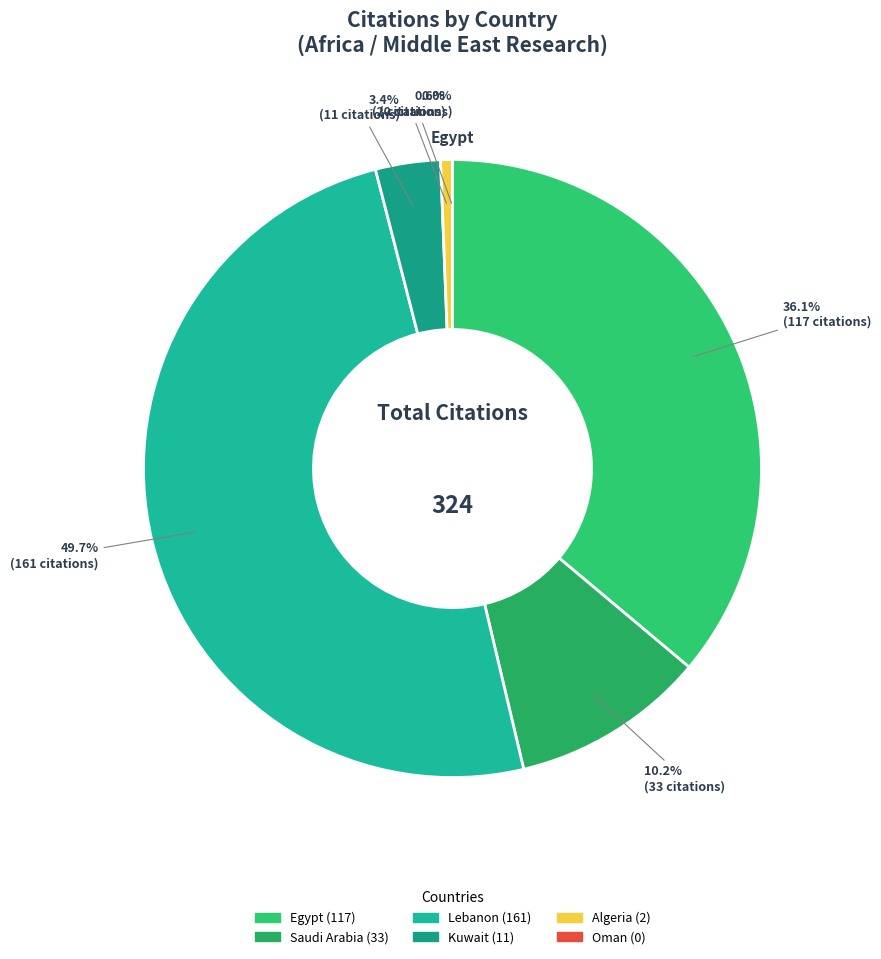

Does Oman account for over 50% of the chart?

No